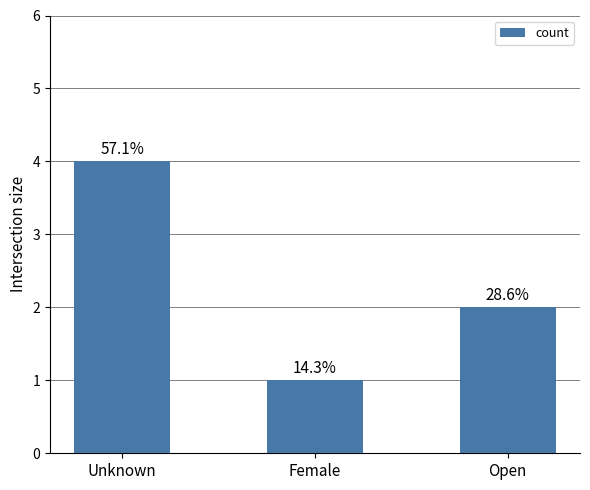

Does the chart contain any negative values?

No